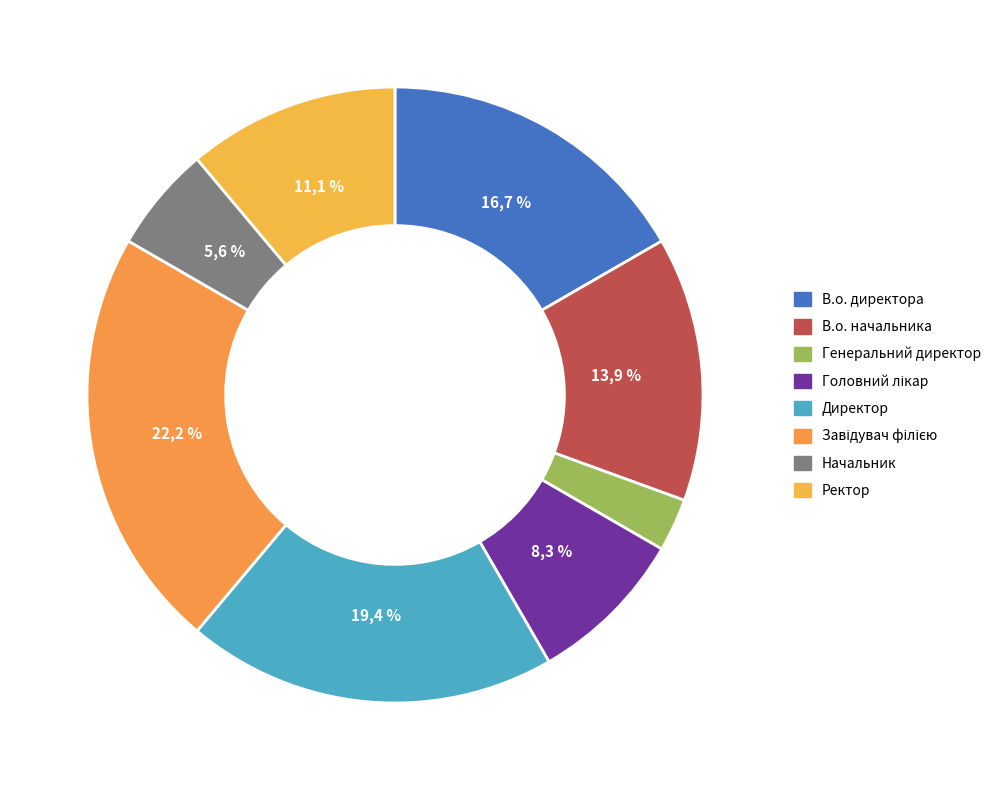

Which slice is the largest?

Завідувач філією